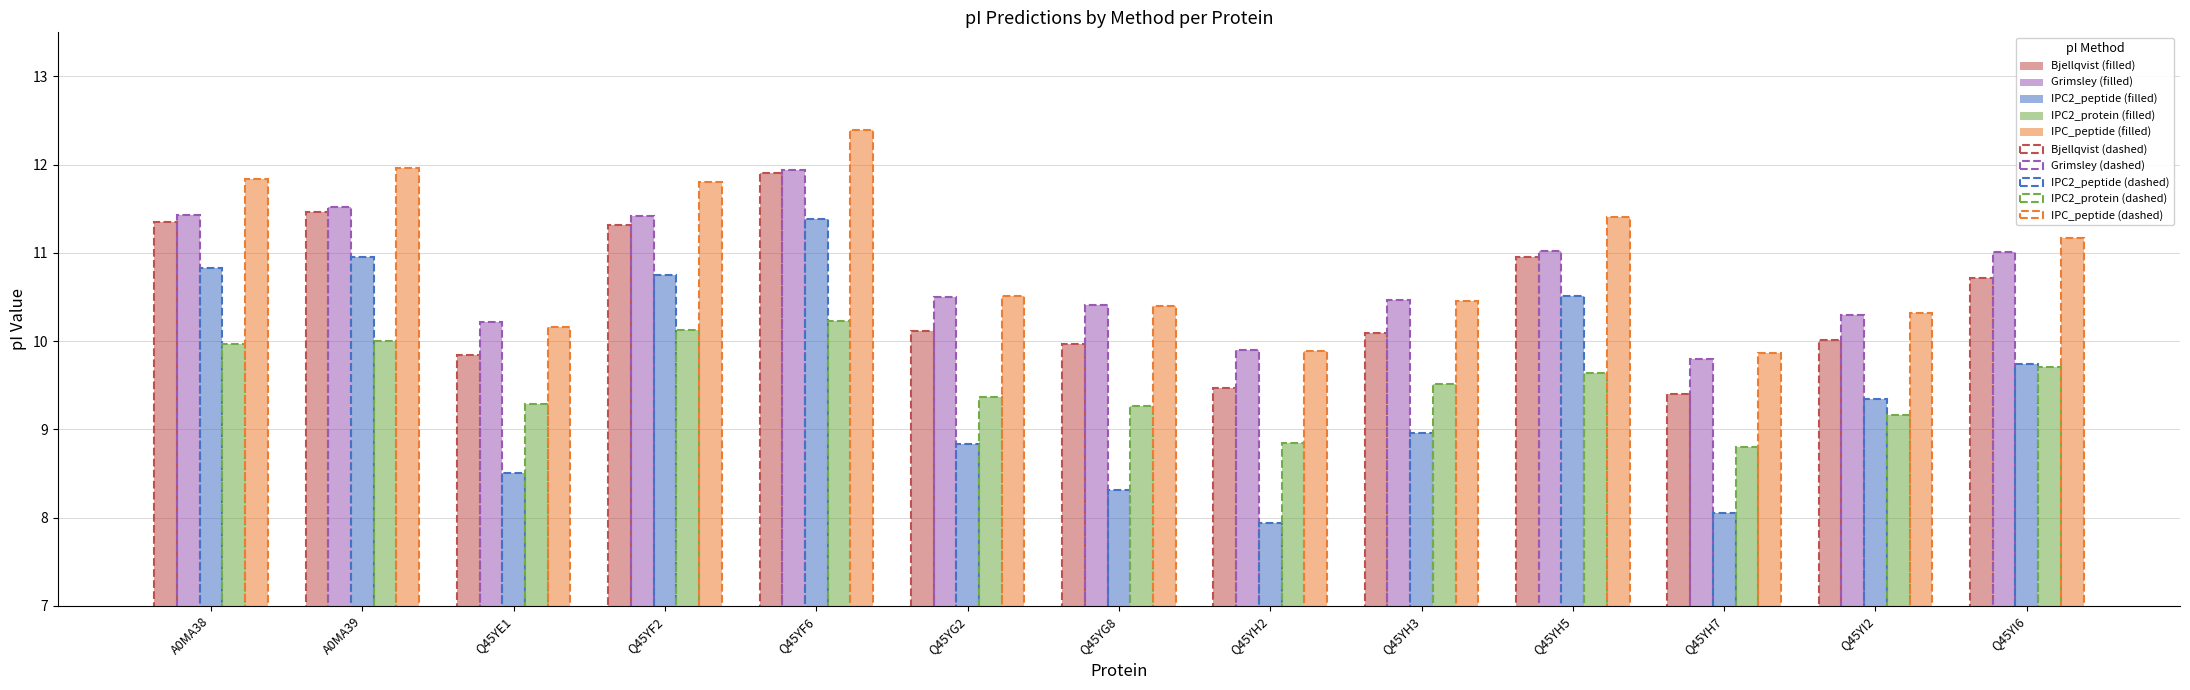

At which category is the sum across all series the highest?

Q45YF6